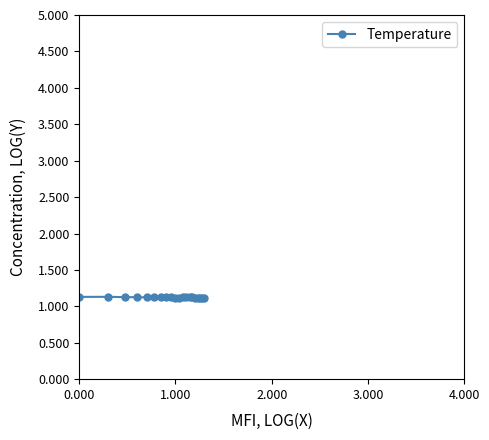

What is the greatest value displayed?

1.1